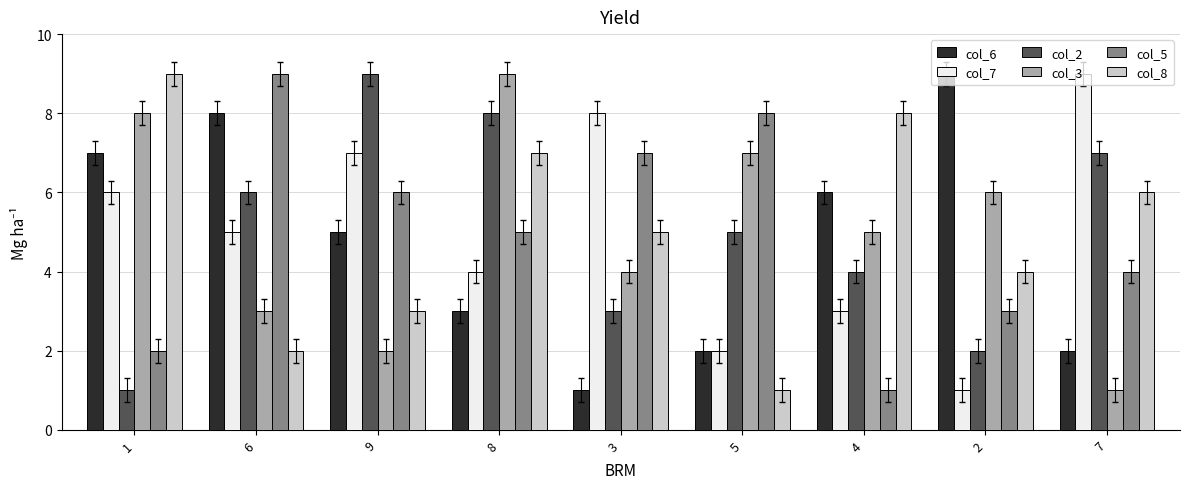

Reading left to right, transcribe all the data shown in this chart.

col_6: 1=7	6=8	9=5	8=3	3=1	5=2	4=6	2=9	7=2
col_7: 1=6	6=5	9=7	8=4	3=8	5=2	4=3	2=1	7=9
col_2: 1=1	6=6	9=9	8=8	3=3	5=5	4=4	2=2	7=7
col_3: 1=8	6=3	9=2	8=9	3=4	5=7	4=5	2=6	7=1
col_5: 1=2	6=9	9=6	8=5	3=7	5=8	4=1	2=3	7=4
col_8: 1=9	6=2	9=3	8=7	3=5	5=1	4=8	2=4	7=6